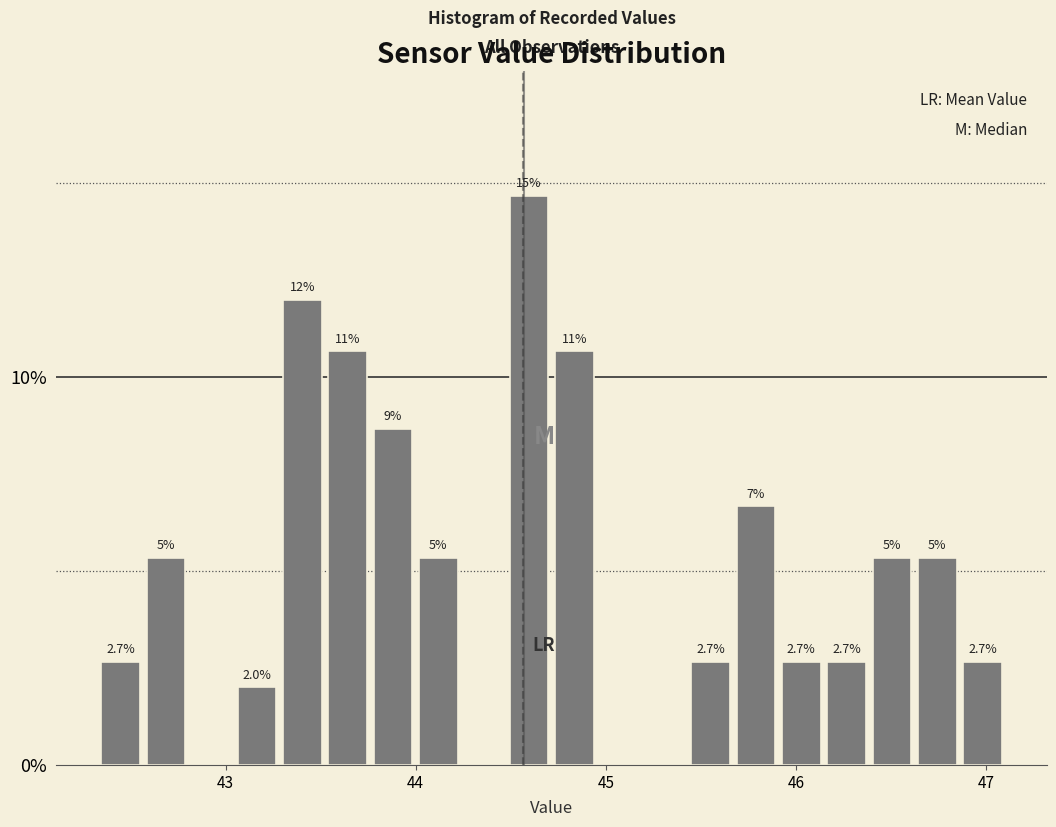

Around what value on the x-axis is the tallest bar? Give the approximate position of its centre, as read against the axis.

44.6